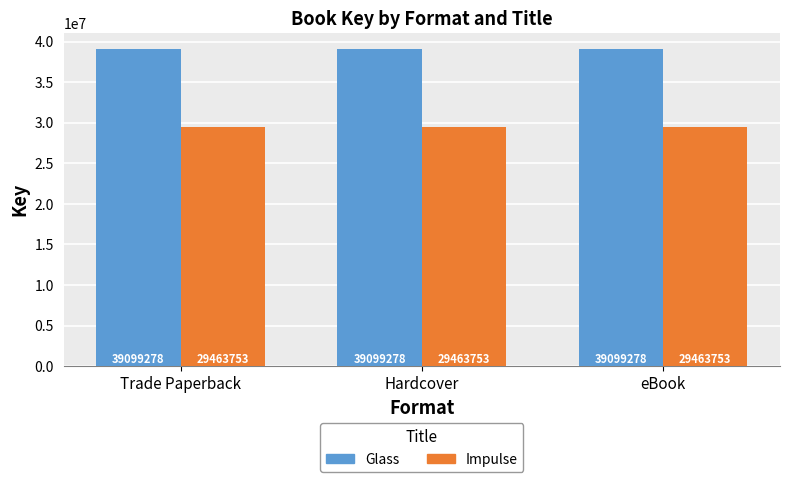

What is the smallest value displayed?

29463753